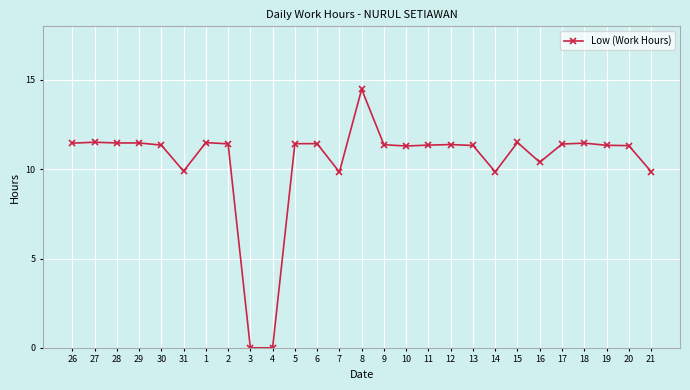

True or false: the data has more than 1 interior local peaks.

True